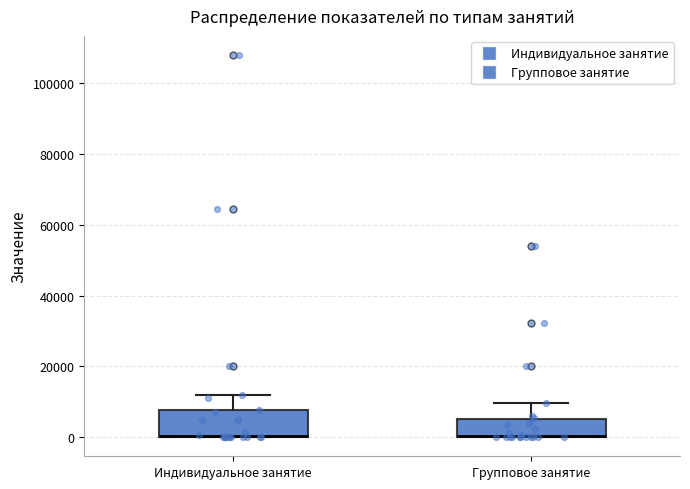

Where does the upper whisker of the box for Индивидуальное занятие end on the y-axis? The values are not printed on the chart, so give them approximately, as read against the axis.

12000